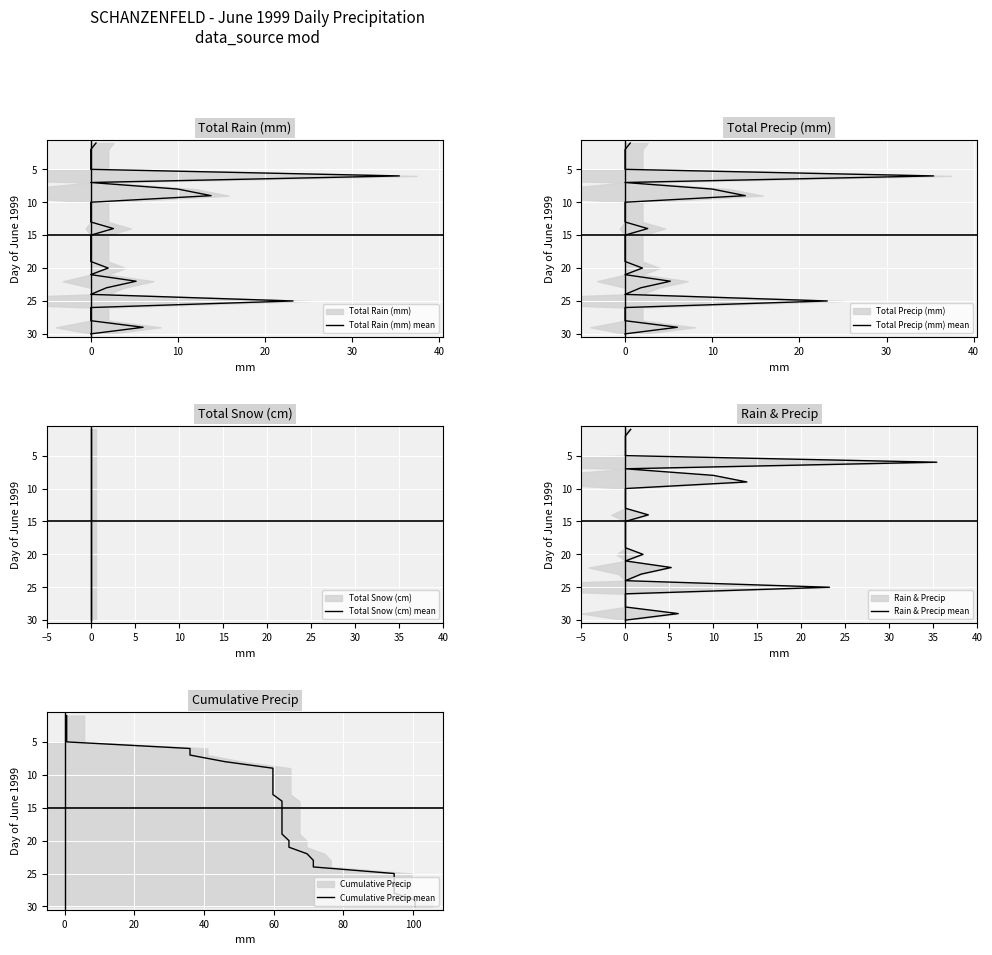

True or false: Total Snow (cm) mean has a value of 5 at 0.

False